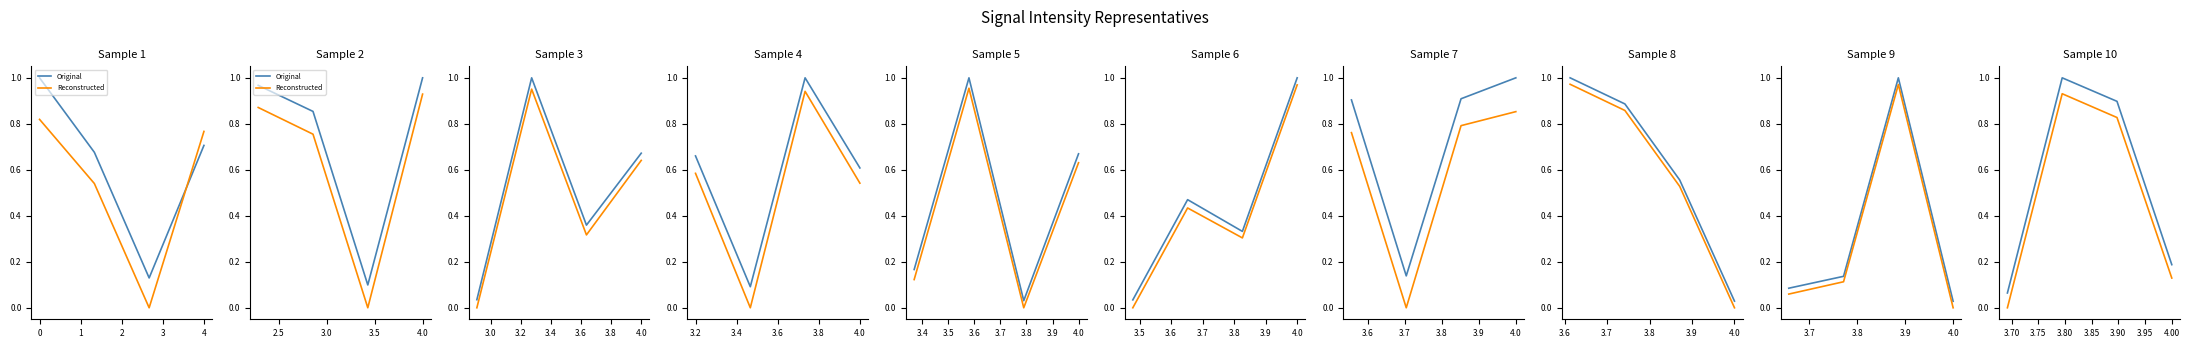

Is this an area chart (filled region under the line)?

No